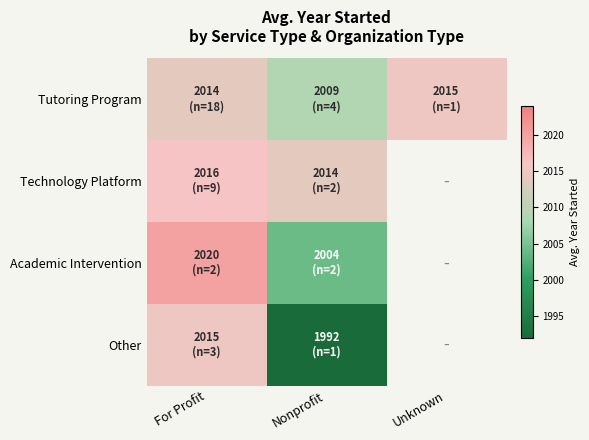

How many positive values does the Academic Intervention series have?

2